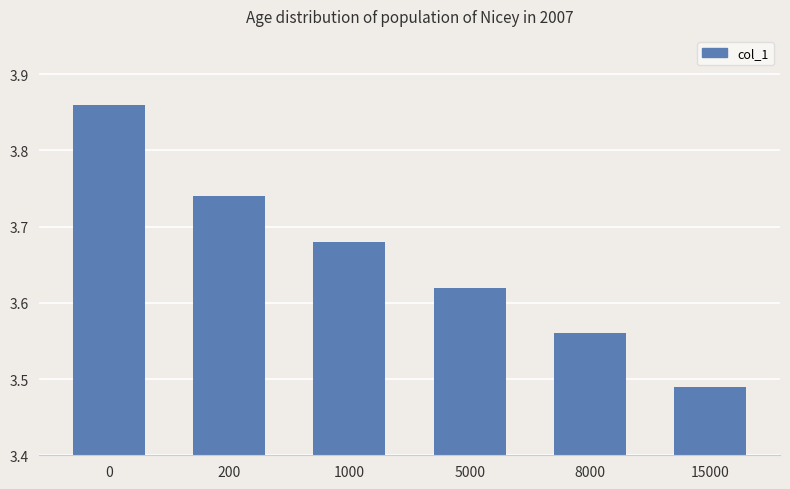

True or false: the data shows 0.9 at 5000.

False